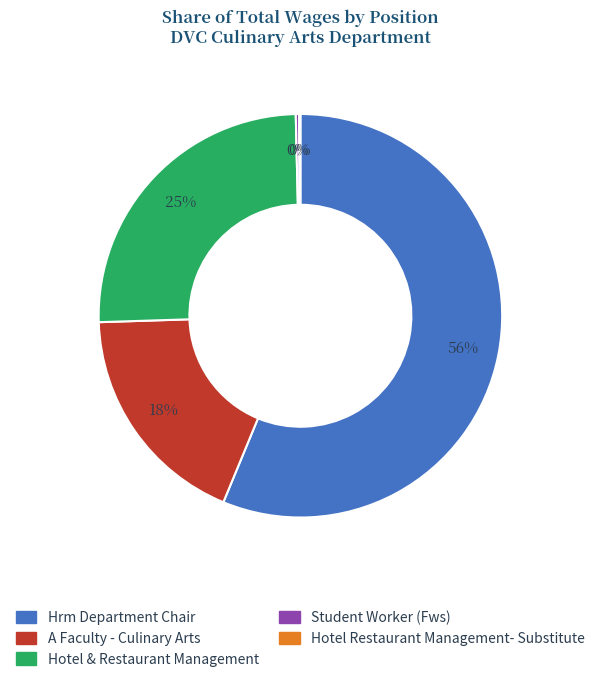

What is the ratio of the value at Hrm Department Chair to the value at Hotel & Restaurant Management?

2.2